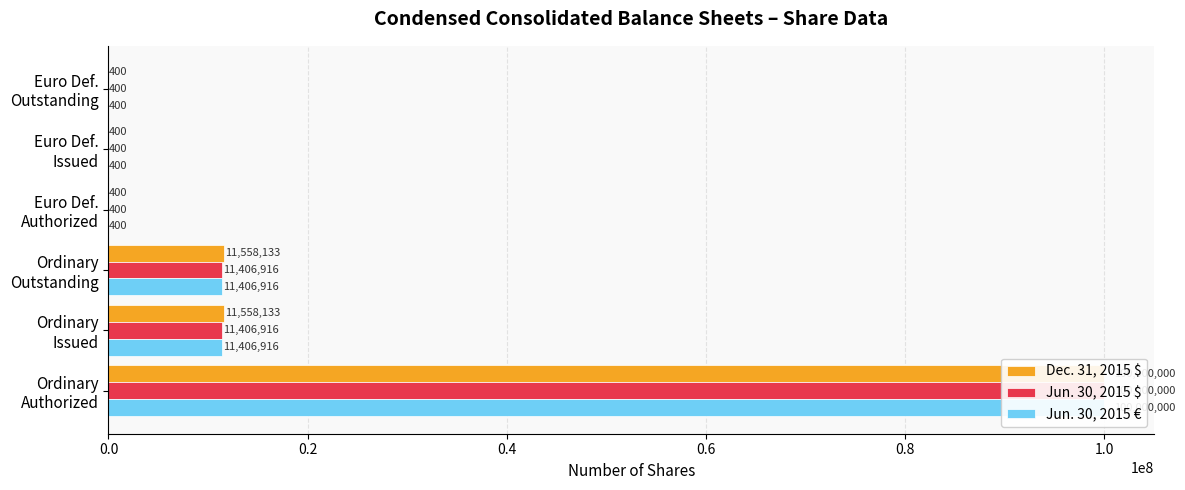

What is the maximum value shown in the chart?

100000000